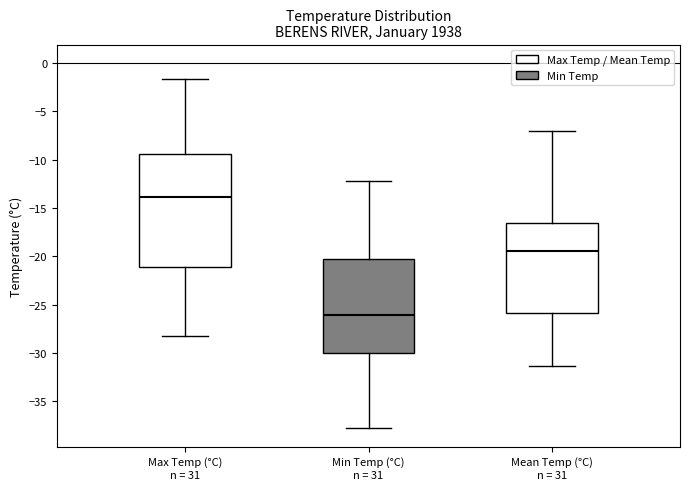

Where does the median line of the box for Max Temp (°C) sit on the y-axis? The values are not printed on the chart, so give them approximately, as read against the axis.

-14.0